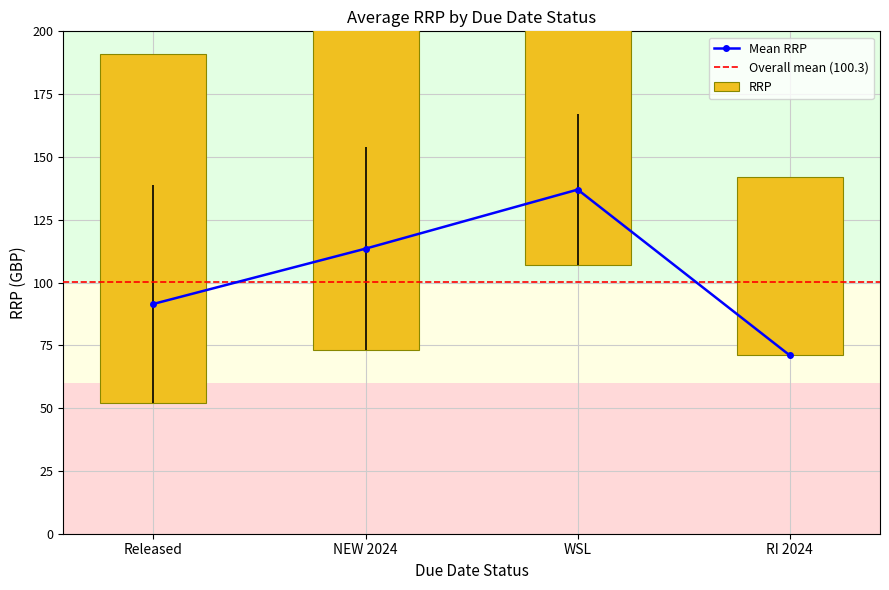

How many data points does each series have?

4